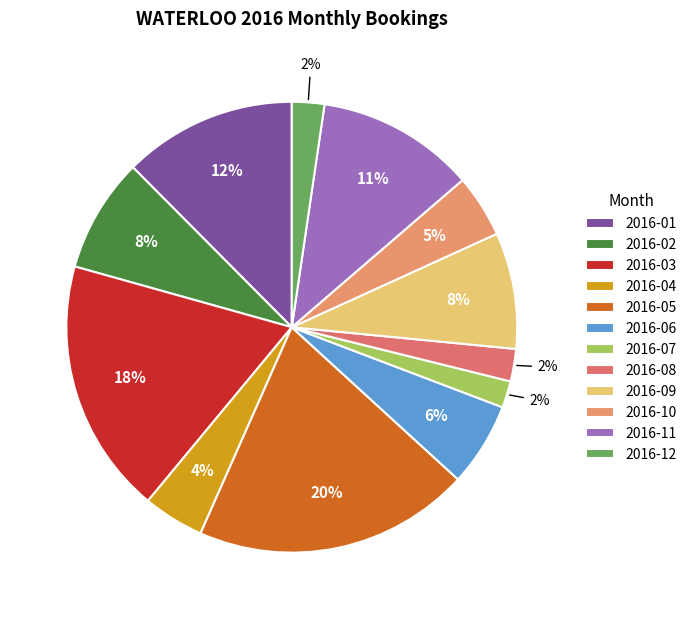

Is there any slice that represents more than half of the pie?

No